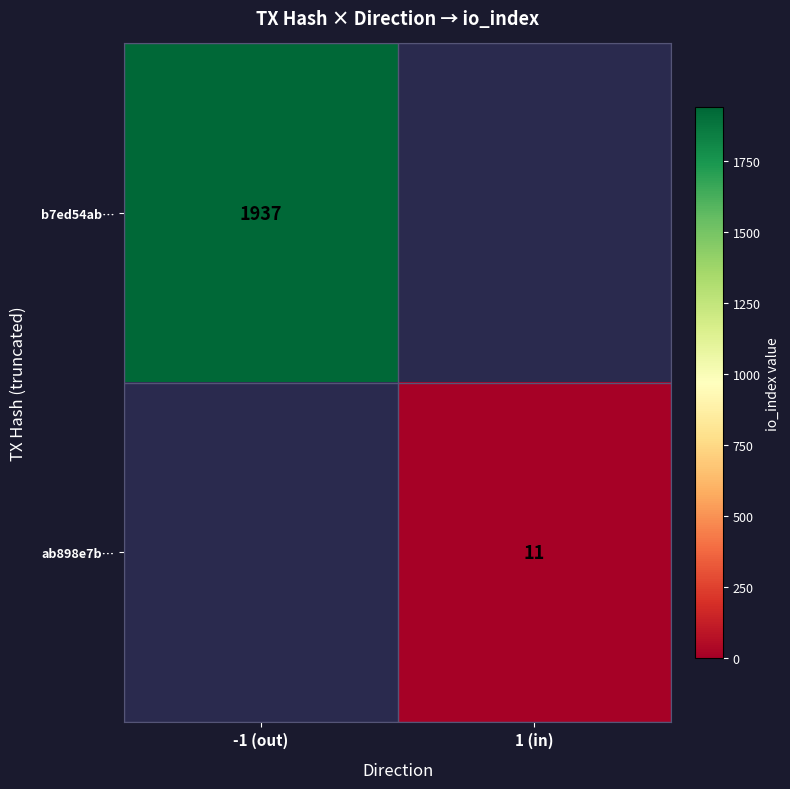

Which category has the lowest value across all series?

1 (in)